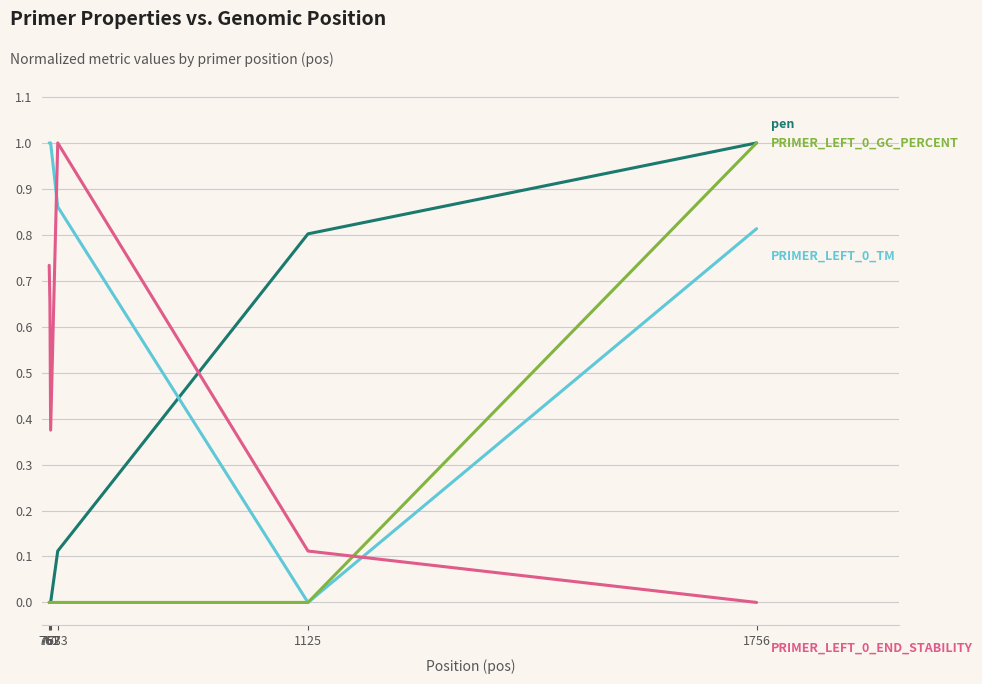

What is the maximum value shown in the chart?

1.0